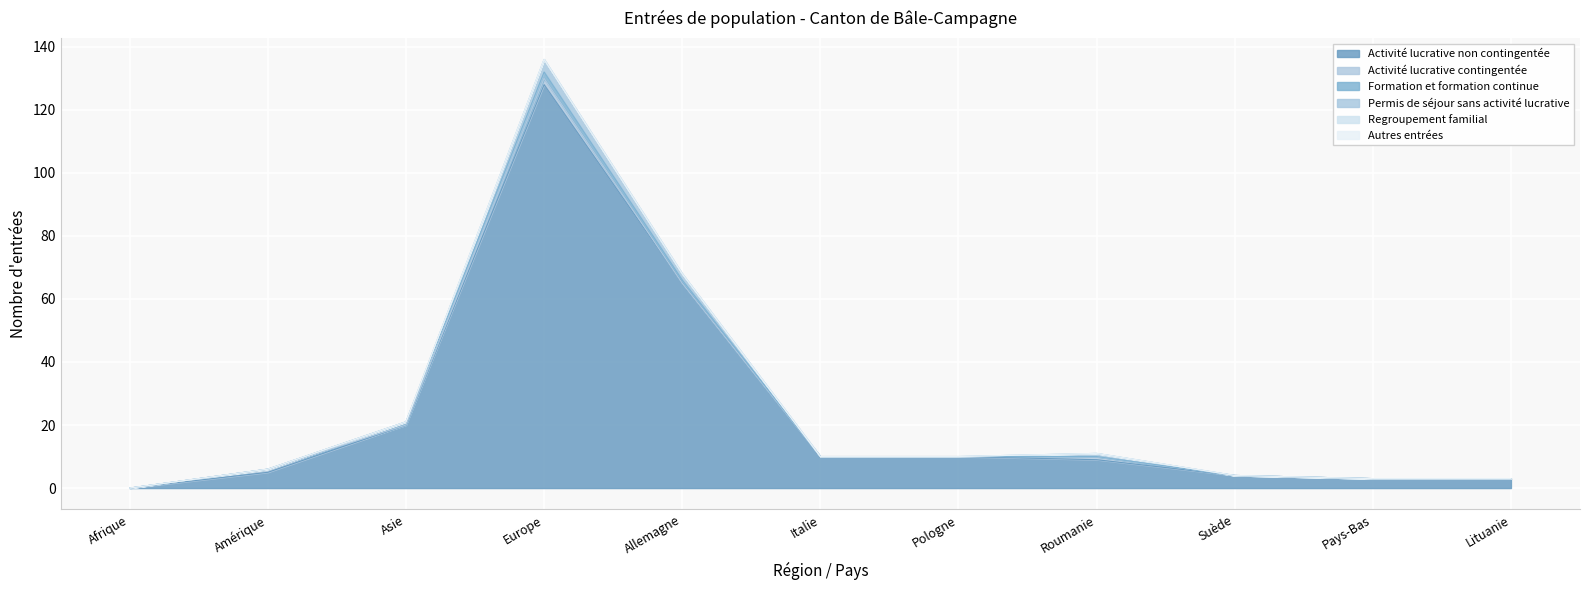

What is the difference between the maximum and second lowest values in the Activité lucrative non contingentée series?

125